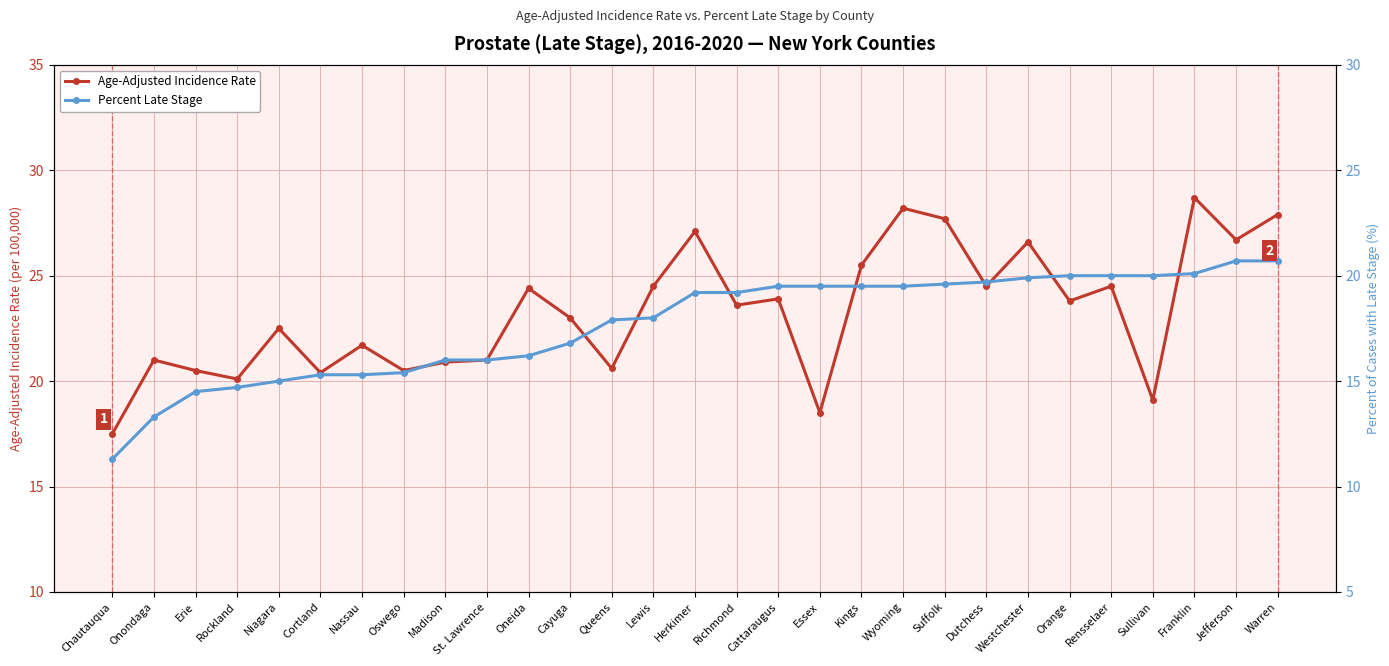

What value does the Percent Late Stage series have at Onondaga?

13.3